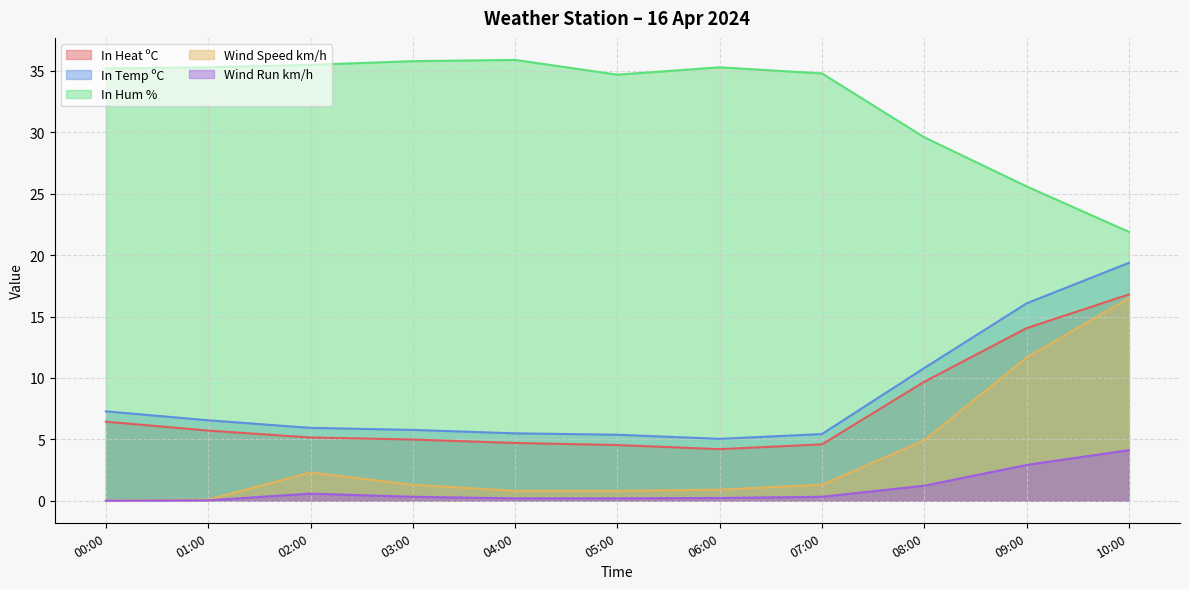

What position from the left is 08:00?

9